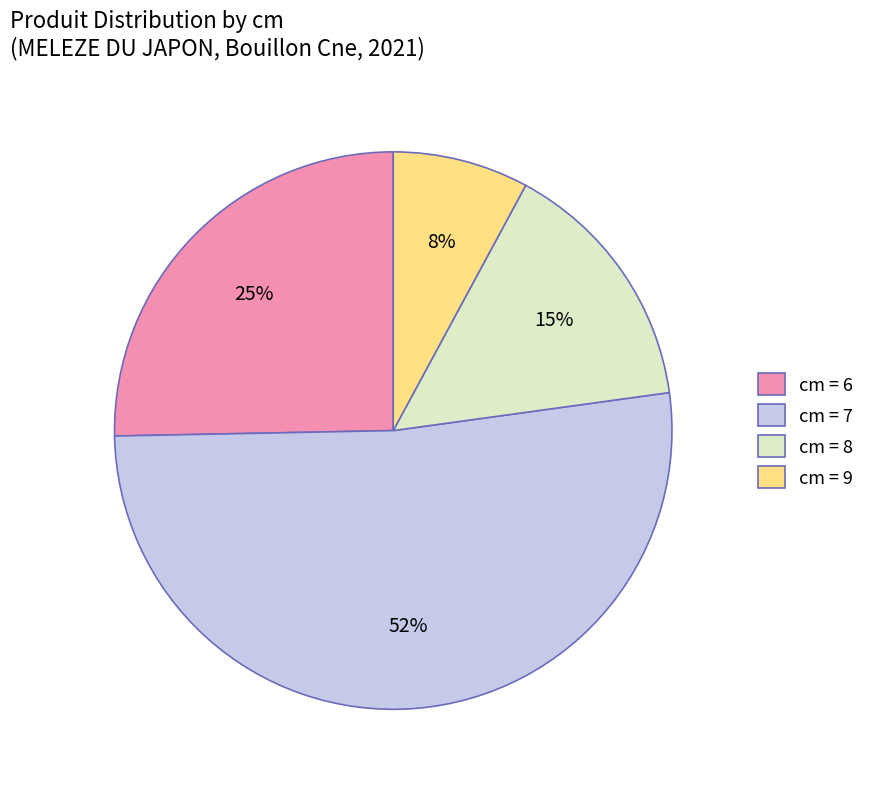

To the nearest percent, what percentage of the pie is cm = 9?

8%